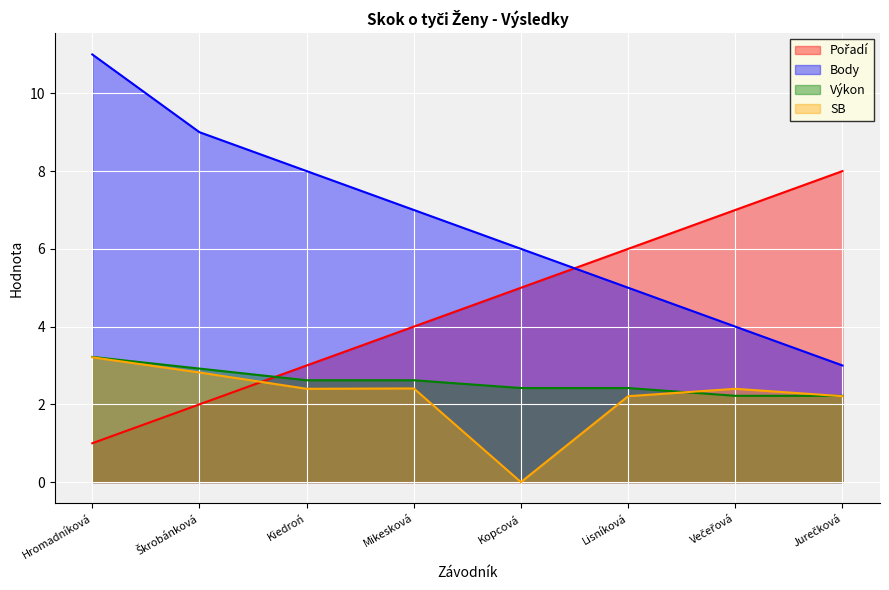

True or false: Výkon and Body cross at least once.

False